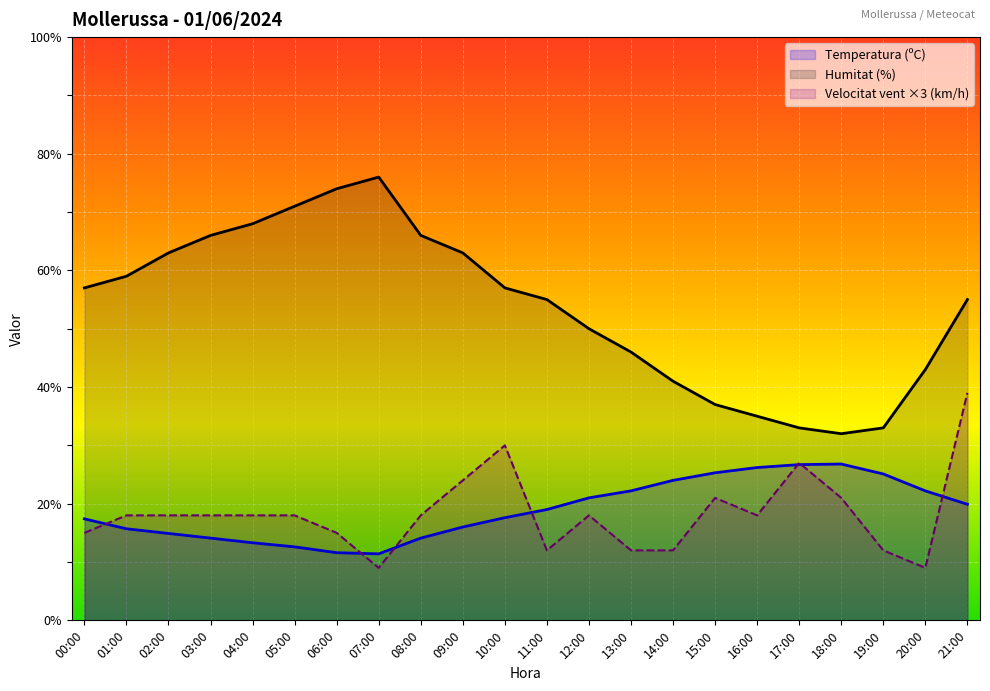

What is the value of the Velocitat del vent (km/h) point at the 1st from the left?

15.0